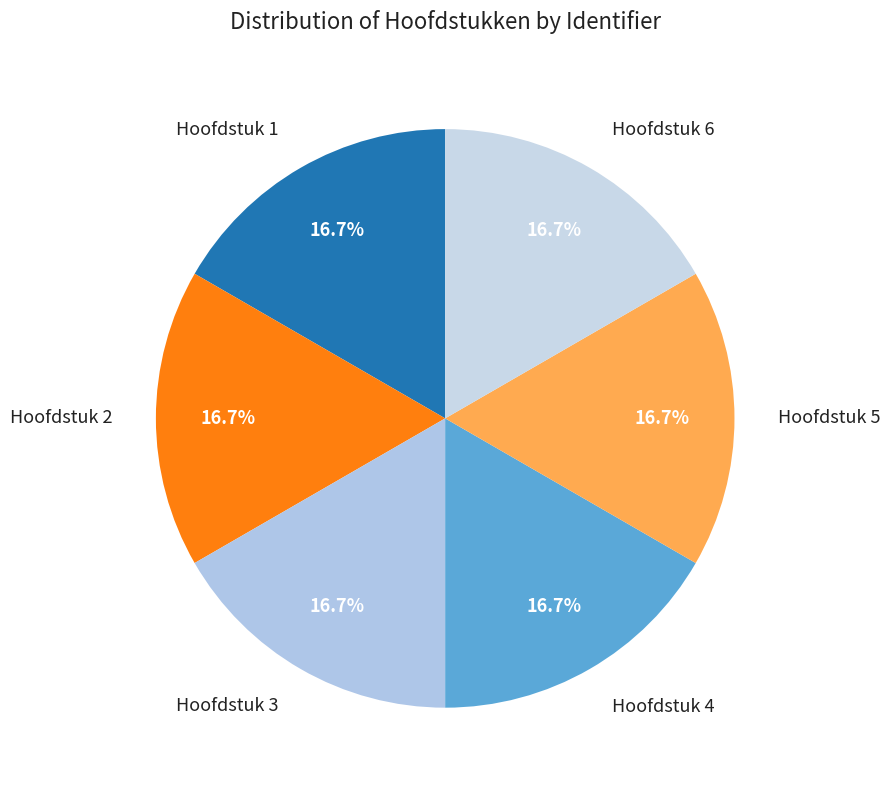

Which slice is the largest?

Hoofdstuk 6